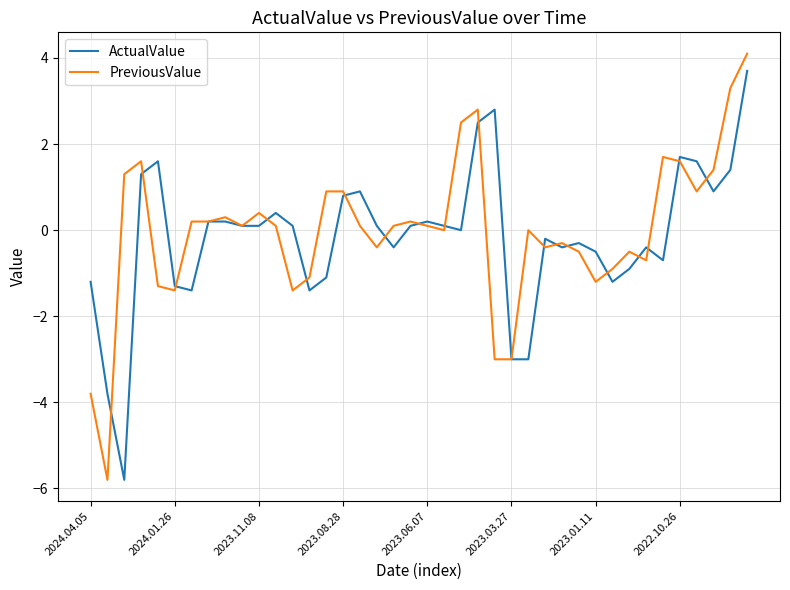

What is the maximum value for PreviousValue?

4.1